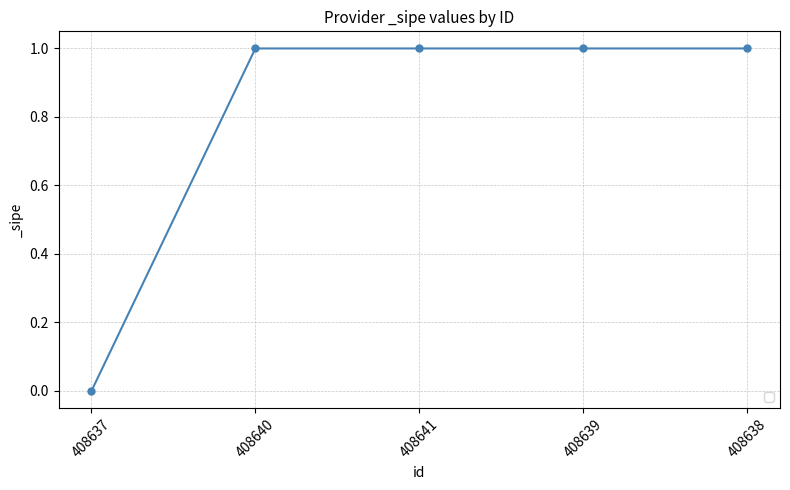

What position from the left is 408640?

2